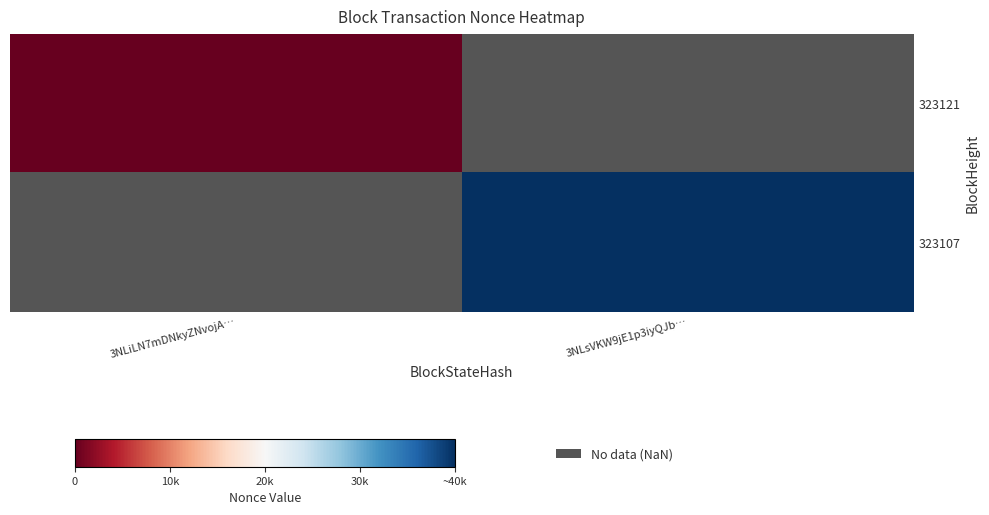

How many data points does each series have?

2